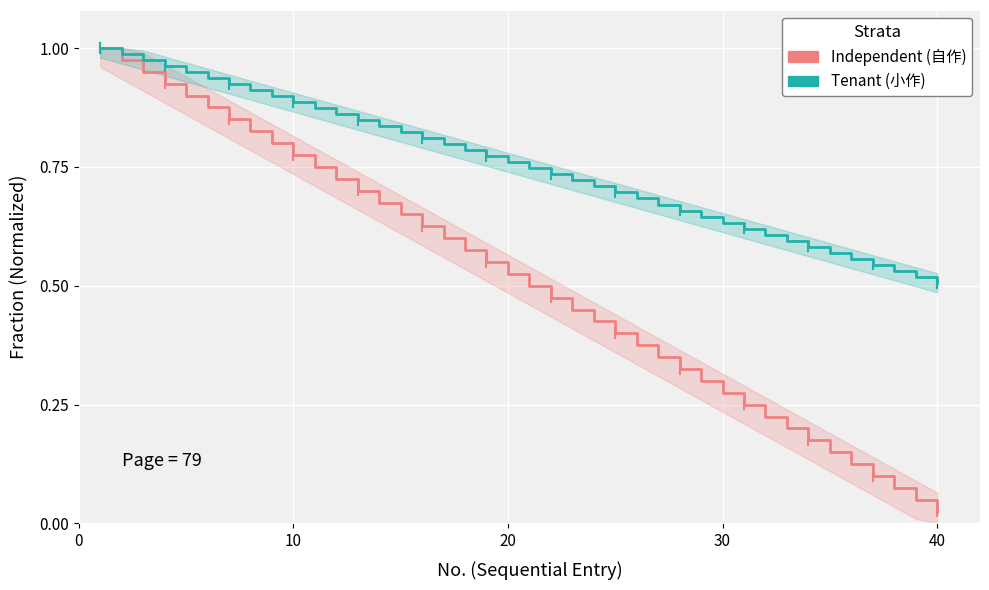

What is the value of the Independent (自作) point at the 18th from the left?

0.6